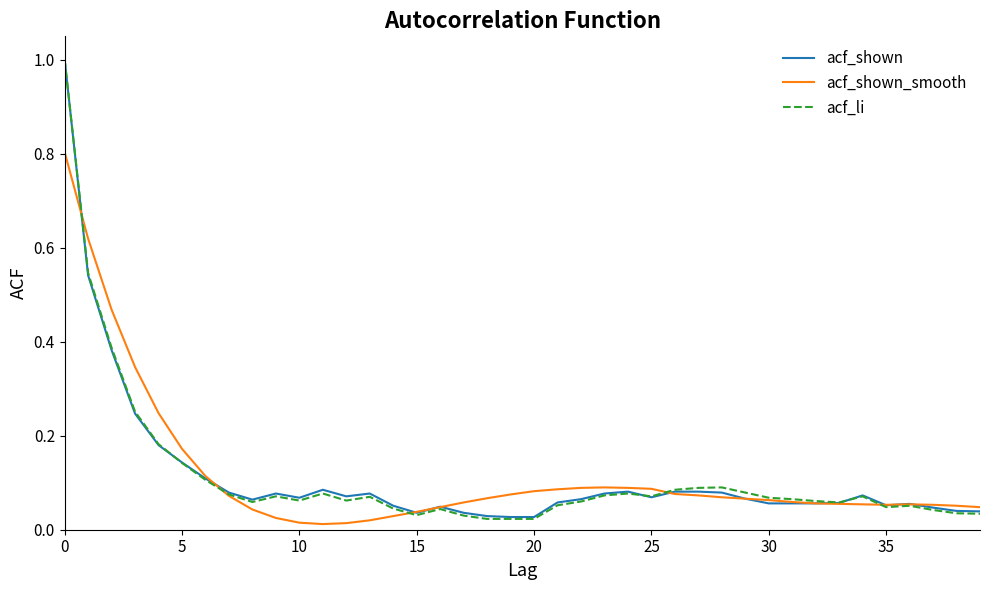

What is the maximum value shown in the chart?

1.0